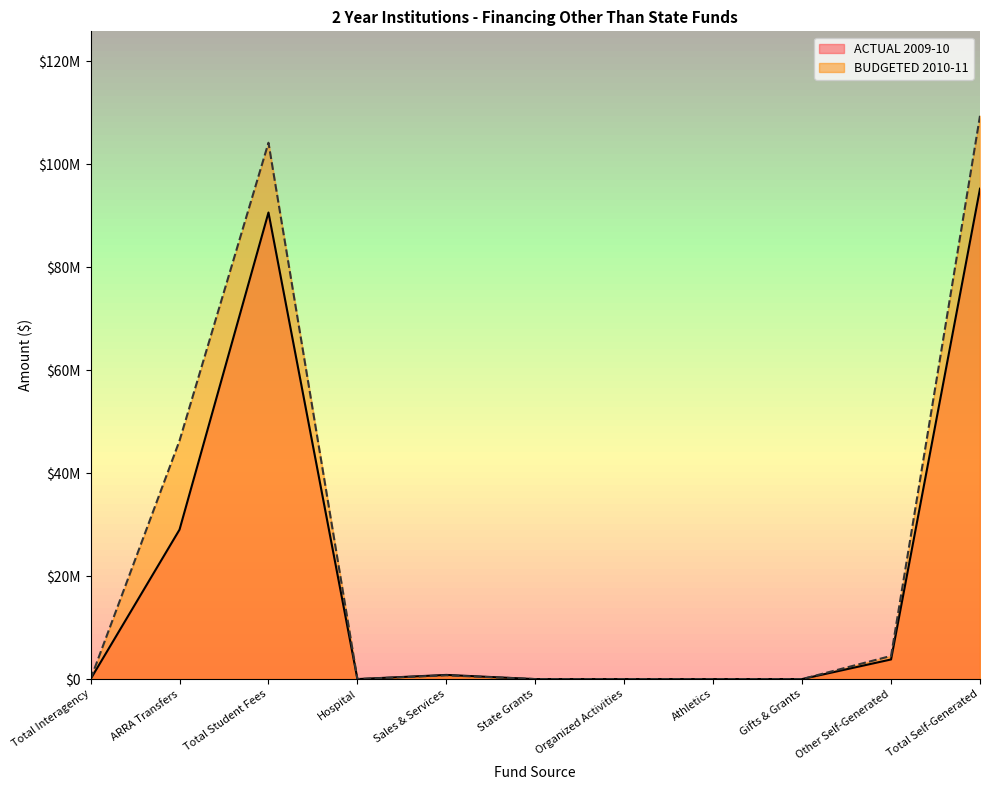

Rank the categories by ACTUAL 2009-10 value from highest to lowest.

Total Self-Generated, Total Student Fees, ARRA Transfers, Other Self-Generated, Sales & Services, Gifts & Grants, Total Interagency, Hospital, State Grants, Organized Activities, Athletics